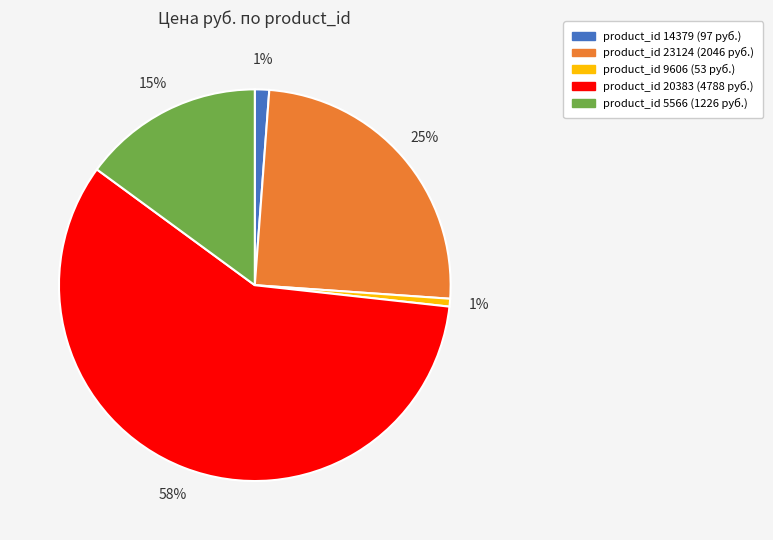

Is there any slice that represents more than half of the pie?

Yes